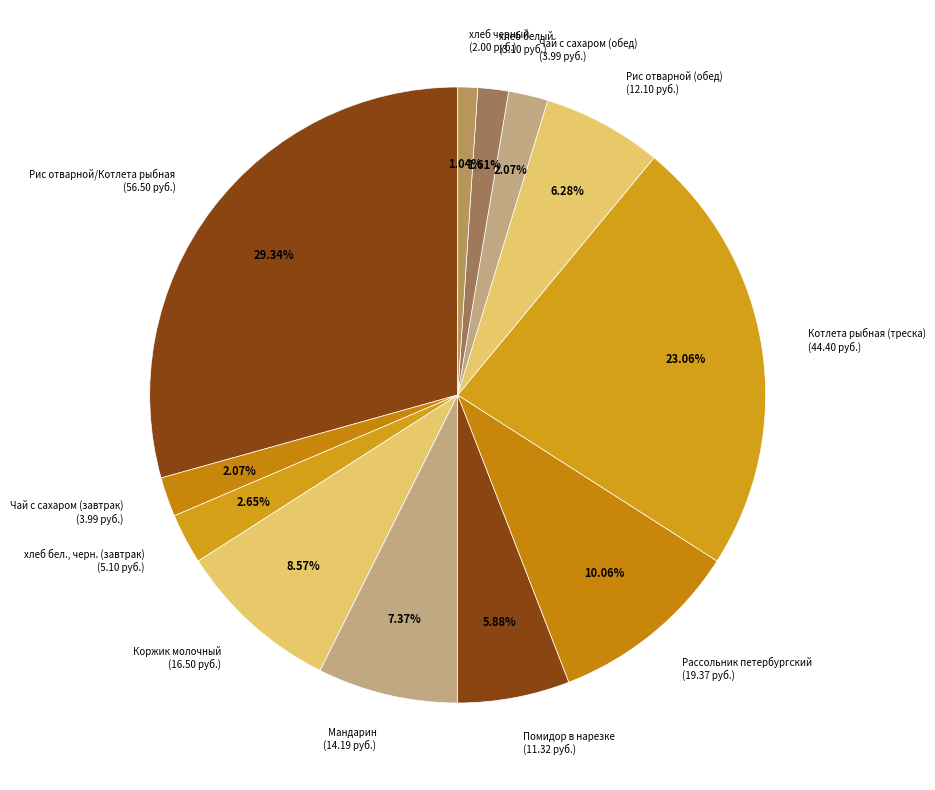

Is it true that Мандарин is 1% of the pie?

False